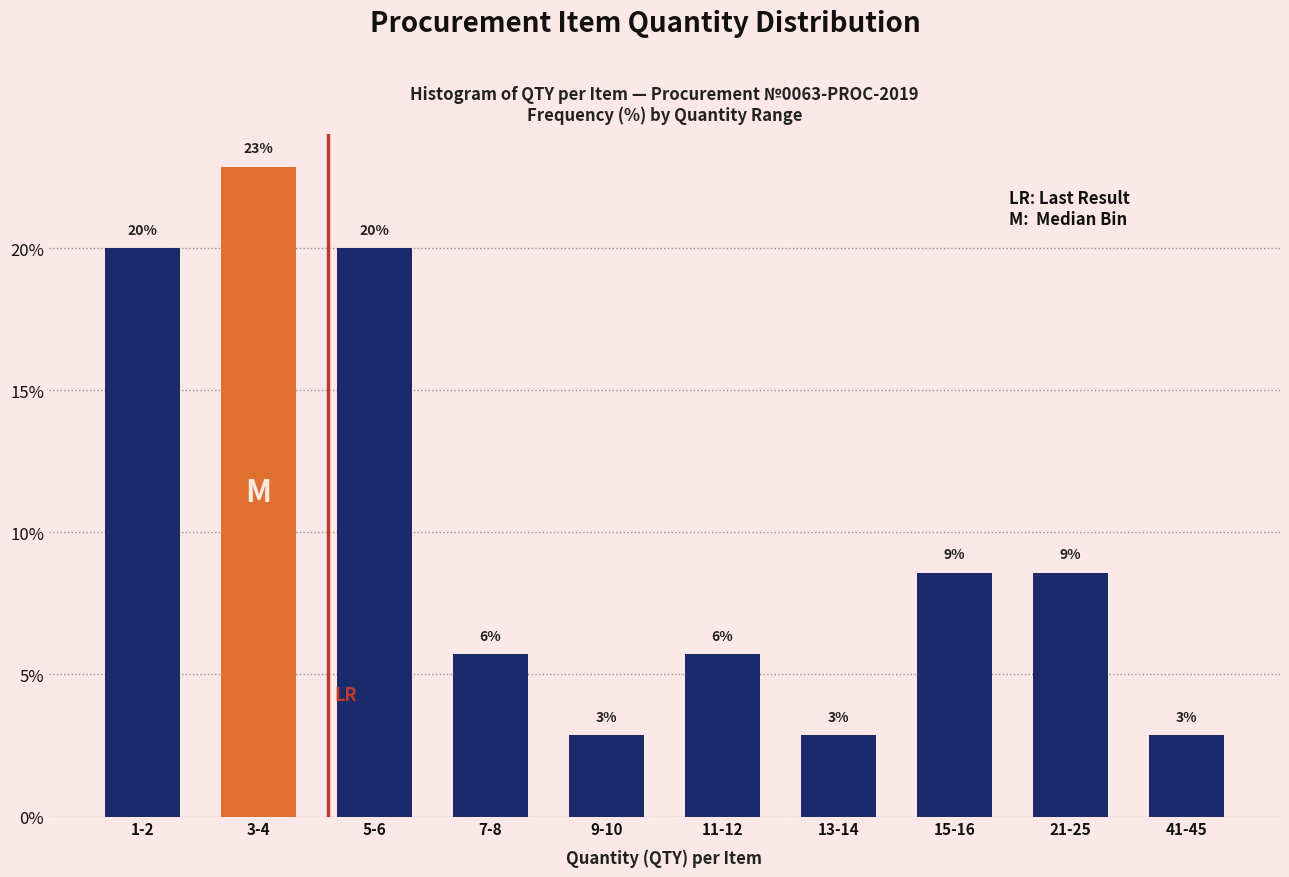

Does the chart contain any negative values?

No